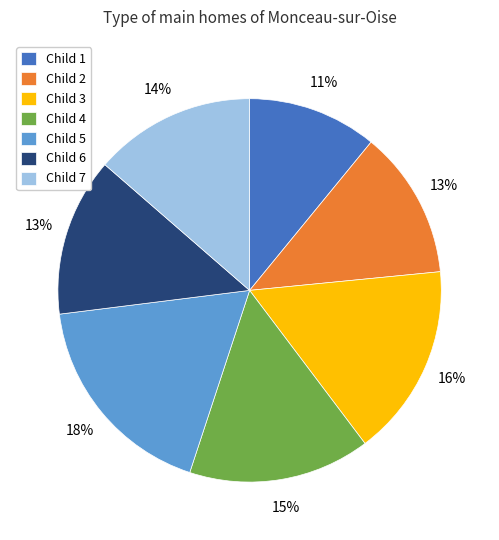

Which slice is the smallest?

Child 1